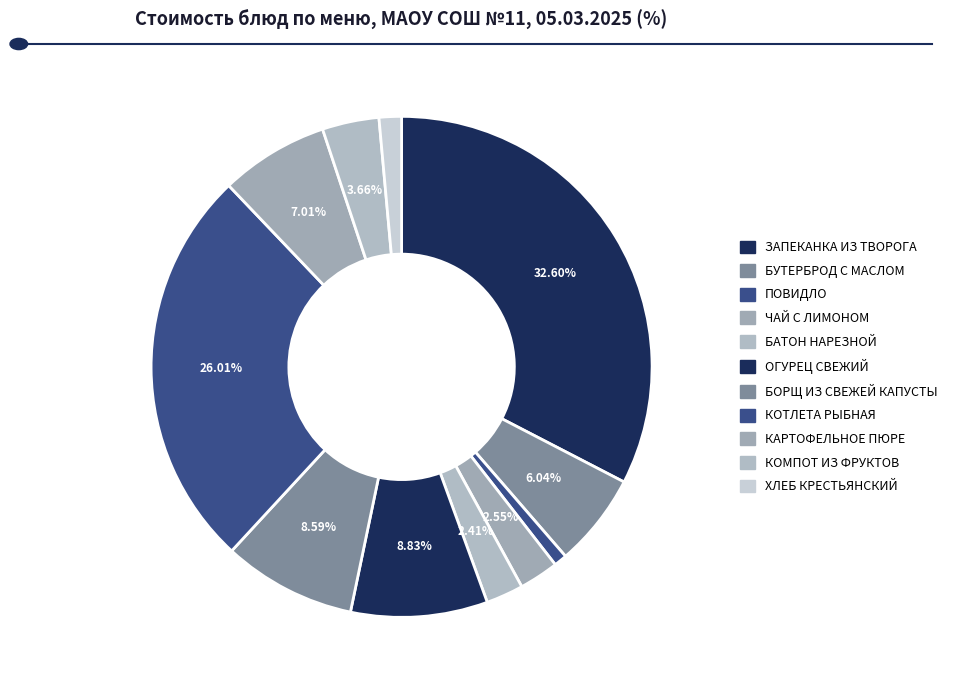

How much of the chart is everything except ПОВИДЛО?

99.2%